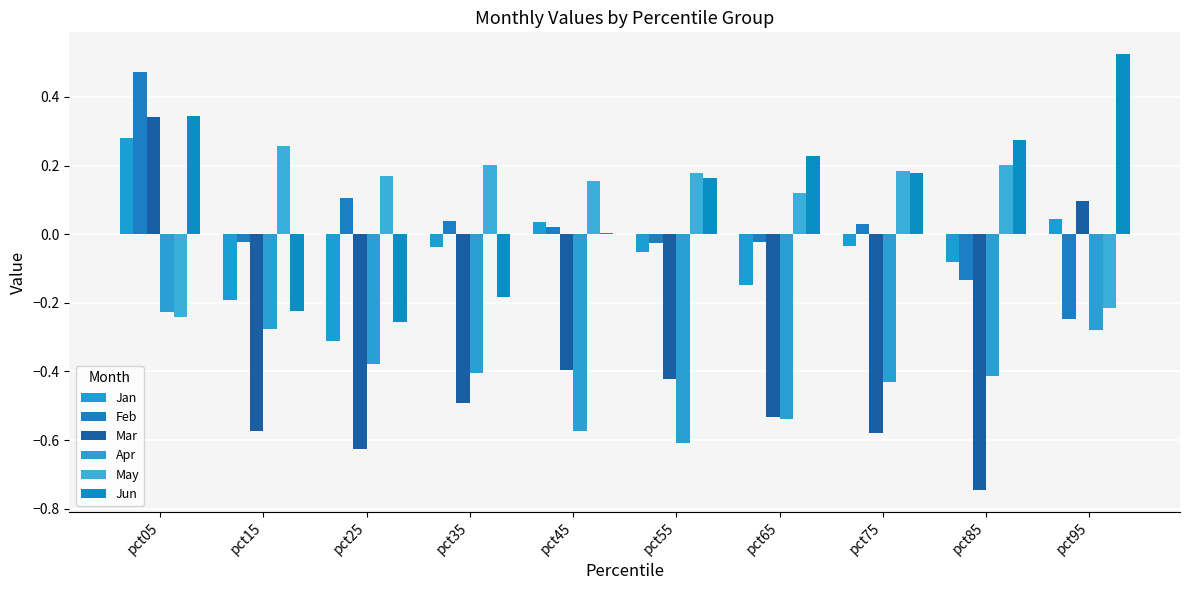

Which has a higher value, pct25 or pct15?

pct15